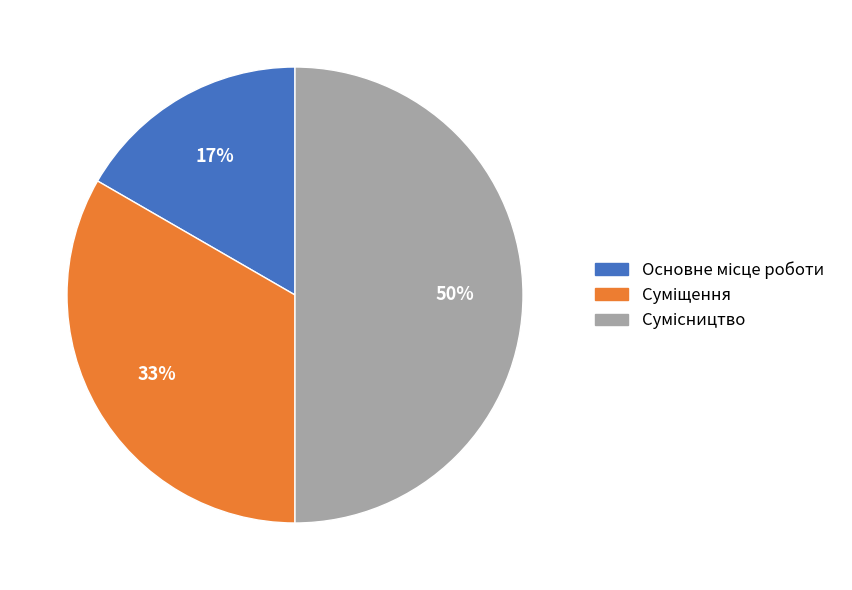

To the nearest percent, what is the difference between the largest and smallest slice percentages?

33%